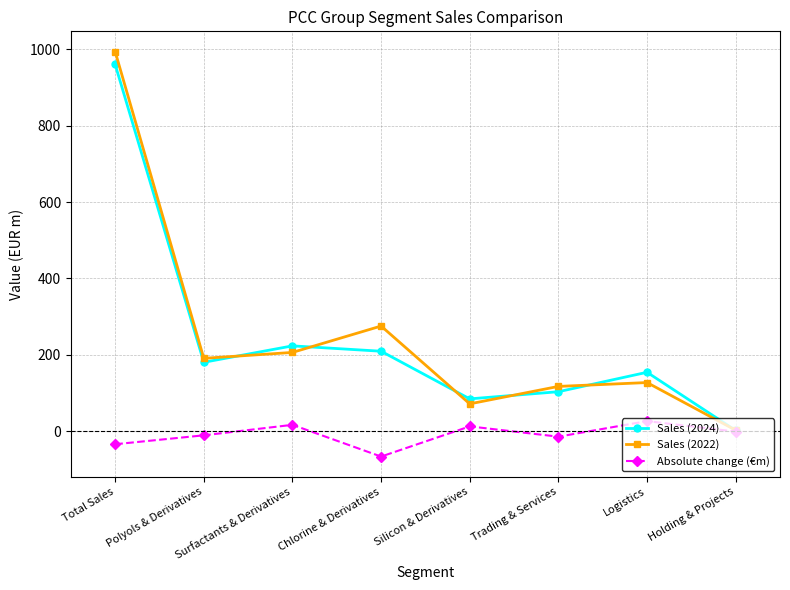

What is the value of the Absolute change (€m) point at the 7th from the left?

26.9